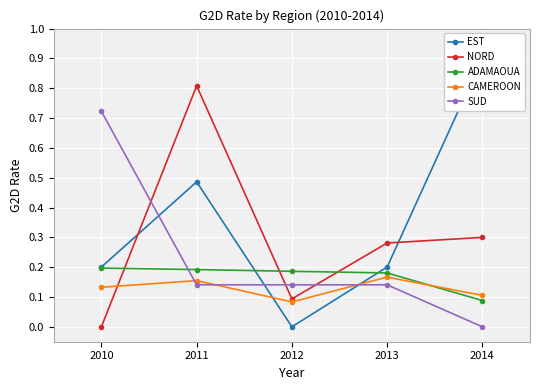

What is the spread (max minus min) of values at 2014?

0.9